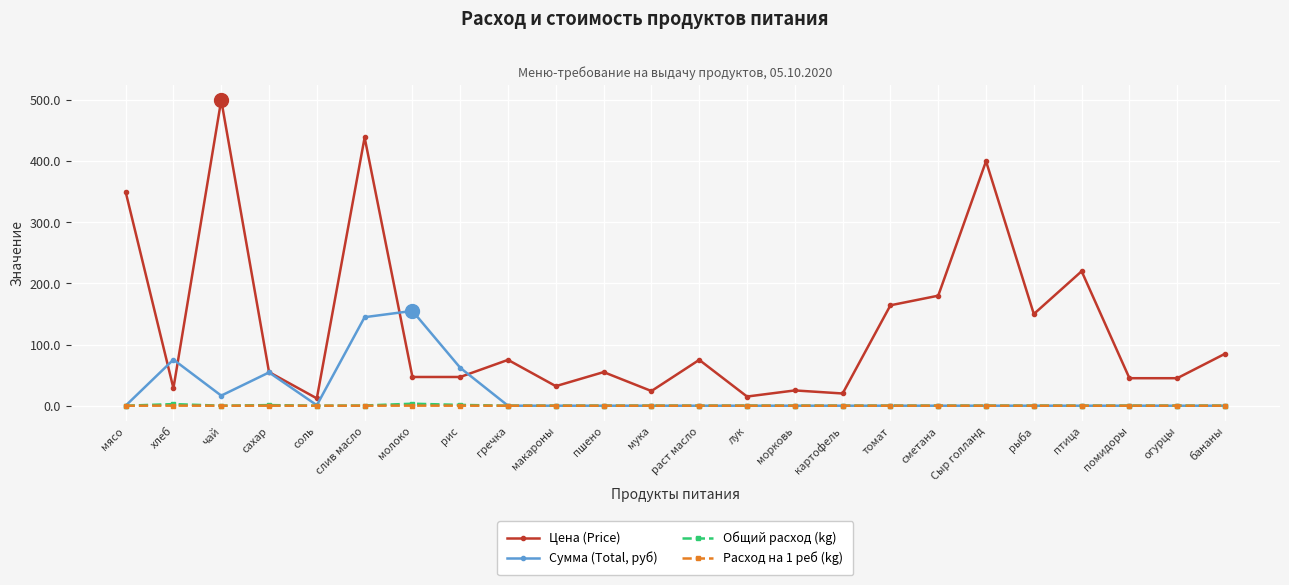

True or false: Цена (Price) and Общий расход (kg) intersect in this chart.

False